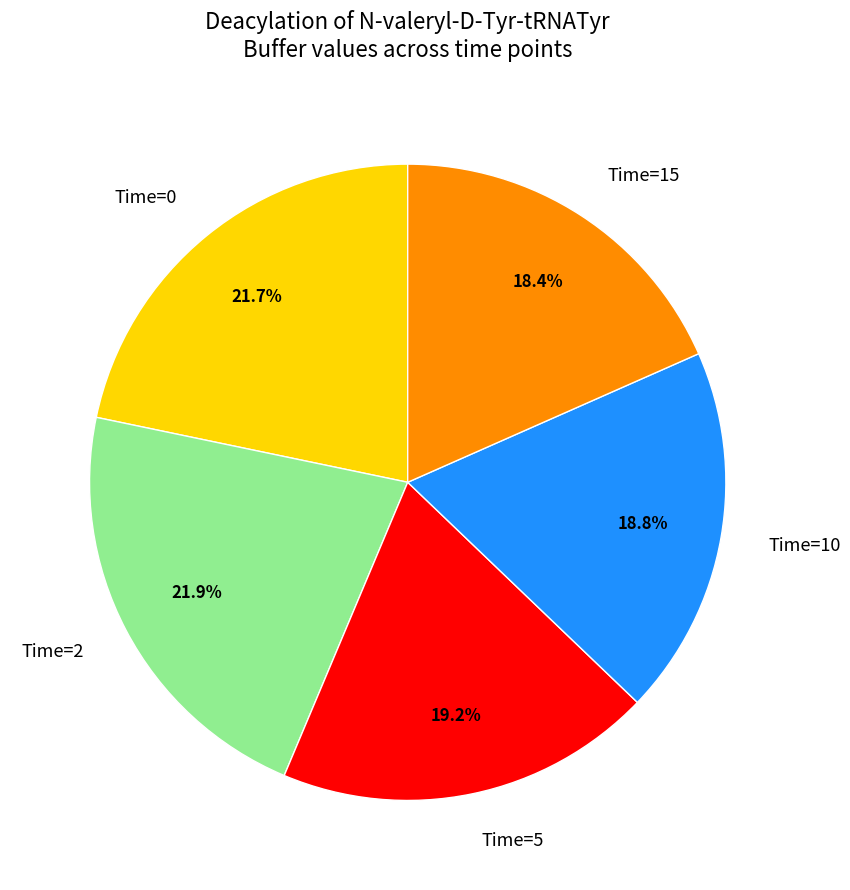

Count the number of slices in the pie.

5